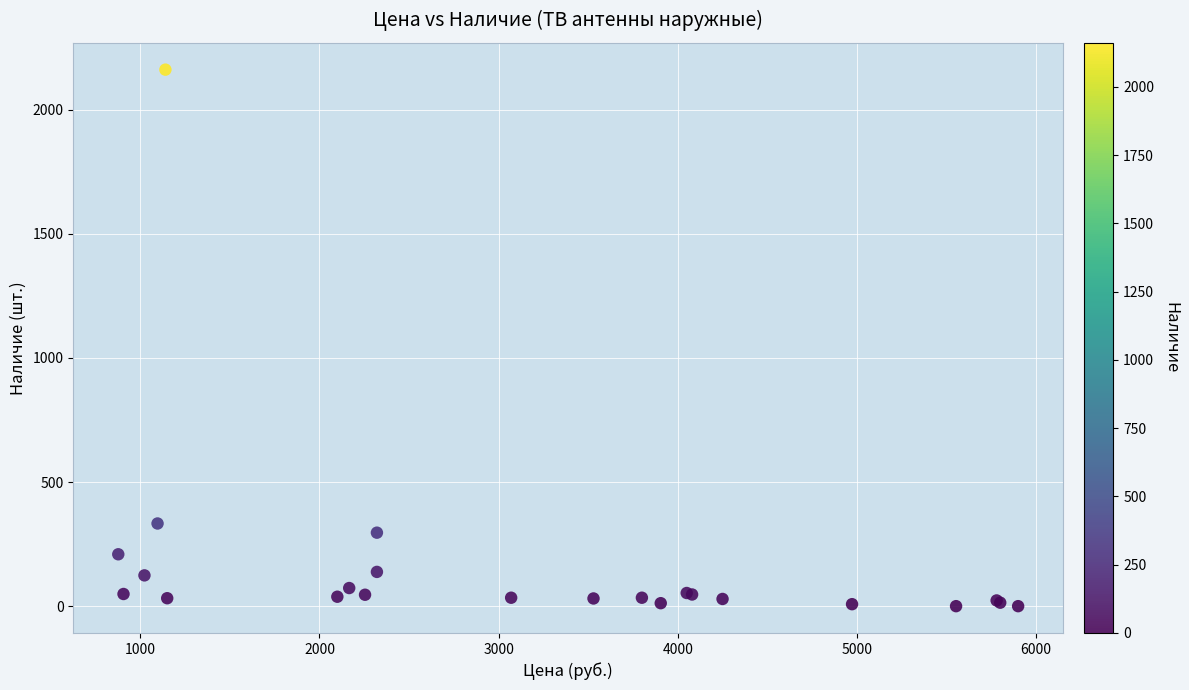

What Y value in the scatter plot is closest to 1080?

333